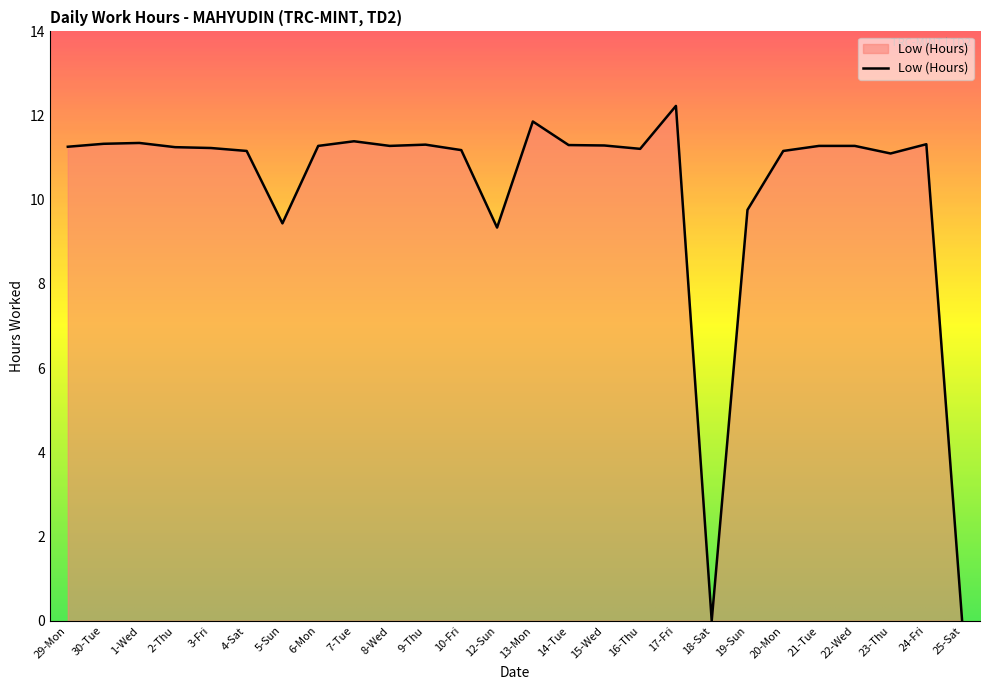

What is the difference between the maximum and minimum values?

12.2